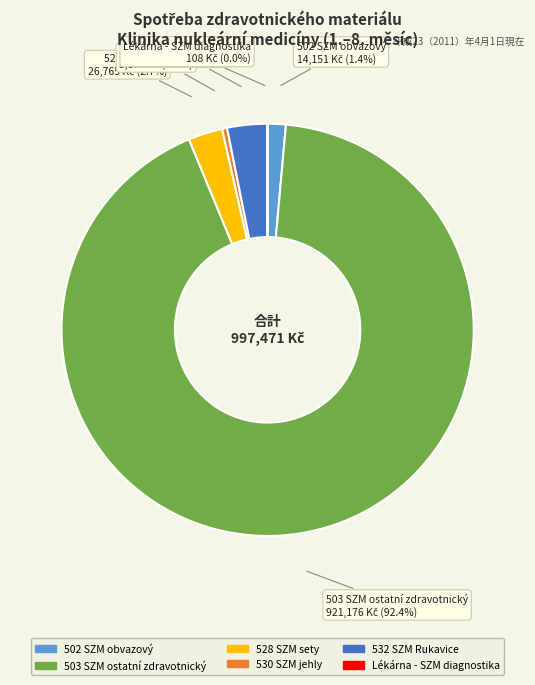

What is the ratio of the value at 502 SZM obvazový to the value at 528 SZM sety?

0.5